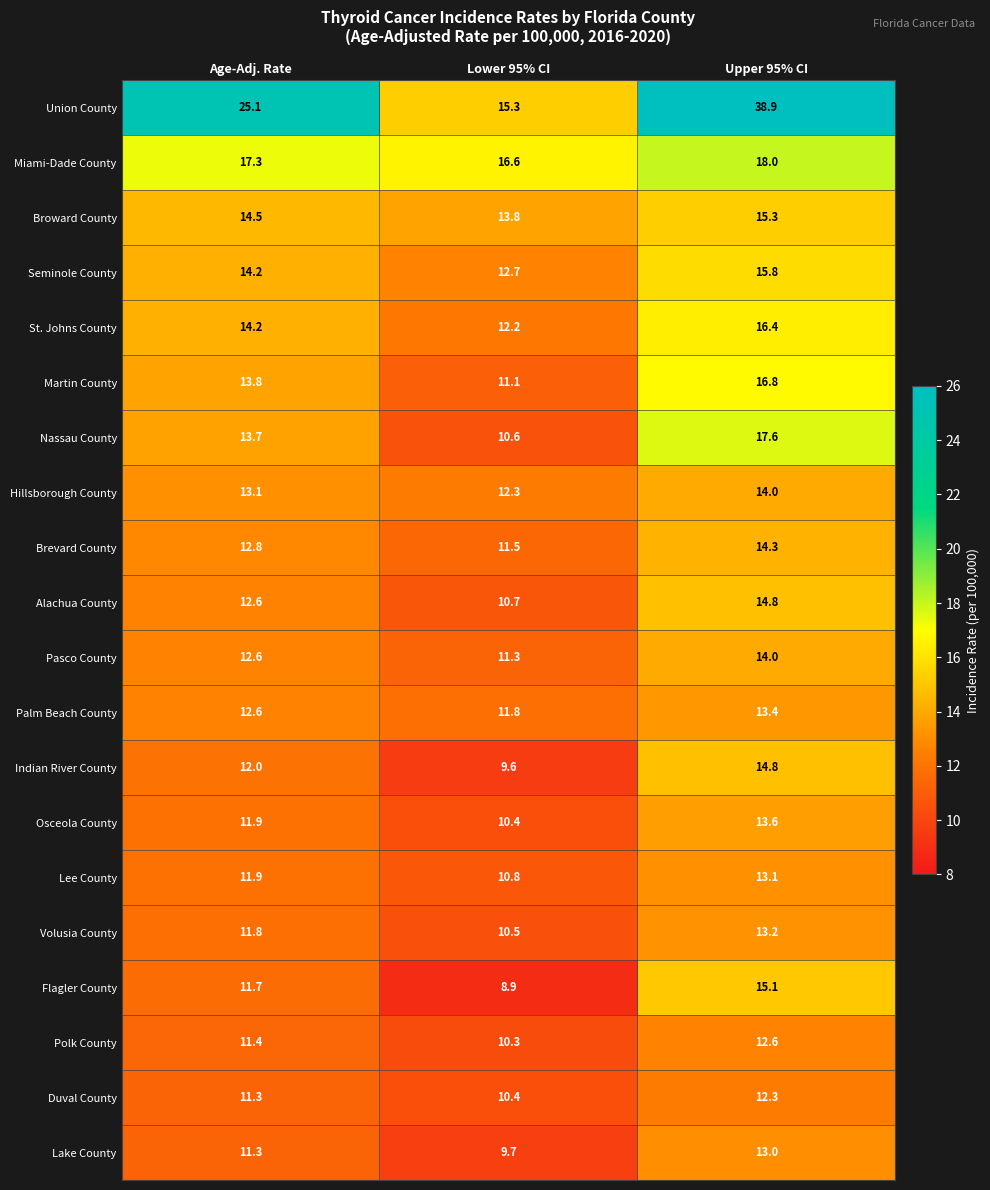

Which series has the largest total across all categories?

Union County